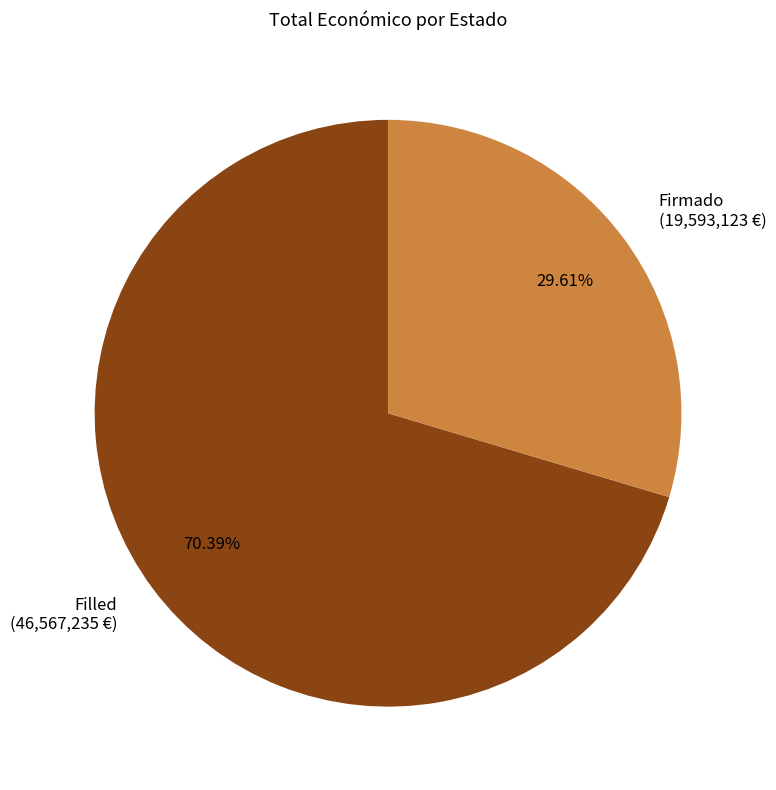

Which slice is the smallest?

Firmado